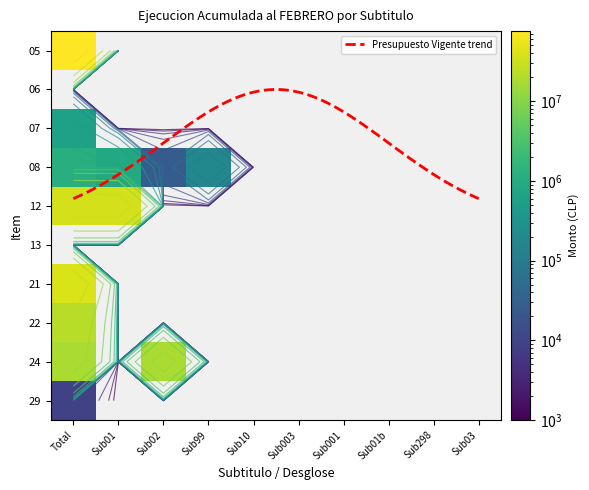

Reading left to right, what are all the values shown in this chart?

05: 75475795	0	0	0	0	0	0	0	0	0
06: 0	0	0	0	0	0	0	0	0	0
07: 609978	0	0	0	0	0	0	0	0	0
08: 1128440	916048	26606	185786	0	0	0	0	0	0
12: 36401650	36401650	0	0	0	0	0	0	0	0
13: 0	0	0	0	0	0	0	0	0	0
21: 39387213	0	0	0	0	0	0	0	0	0
22: 22336081	0	0	0	0	0	0	0	0	0
24: 17894512	0	17894512	0	0	0	0	0	0	0
29: 8728	0	0	0	0	0	0	0	0	0